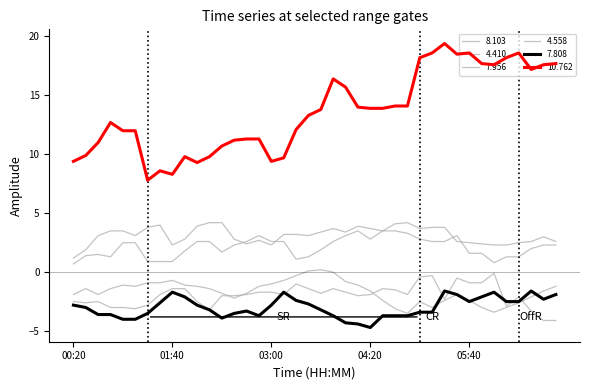

Reading left to right, transcribe all the data shown in this chart.

8.103: 00:20=-1.9	00:30=-1.4	00:40=-1.9	00:50=-1.4	01:00=-1.1	01:10=-1.2	01:20=-0.9	01:30=-0.9	01:40=-0.7	01:50=-1.1	02:00=-1.2	02:10=-1.4	02:20=-1.8	02:30=-2.2	02:40=-1.8	02:50=-1.2	03:00=-1.0	03:10=-0.7	03:20=-0.3	03:30=0.1	03:40=0.2	03:50=-0.0	04:00=-0.8	04:10=-1.1	04:20=-1.6	04:30=-2.4	04:40=-3.1	04:50=-3.5	05:00=-2.5	05:10=-3.0	05:20=-2.4	05:30=-1.9	05:40=-2.4	05:50=-3.0	06:00=-3.4	06:10=-3.0	06:20=-2.6	06:30=-2.1	06:40=-1.6	06:50=-1.2
4.410: 00:20=1.2	00:30=1.9	00:40=3.1	00:50=3.5	01:00=3.5	01:10=3.1	01:20=3.8	01:30=4.0	01:40=2.3	01:50=2.8	02:00=3.9	02:10=4.2	02:20=4.2	02:30=2.8	02:40=2.4	02:50=2.7	03:00=2.3	03:10=3.2	03:20=3.2	03:30=3.1	03:40=3.4	03:50=3.7	04:00=3.4	04:10=3.9	04:20=3.7	04:30=3.5	04:40=4.1	04:50=4.2	05:00=3.7	05:10=3.8	05:20=3.8	05:30=2.6	05:40=2.5	05:50=2.4	06:00=2.3	06:10=2.3	06:20=2.5	06:30=2.6	06:40=3.0	06:50=2.6
10.762: 00:20=9.4	00:30=9.9	00:40=11.0	00:50=12.7	01:00=12.0	01:10=12.0	01:20=7.8	01:30=8.6	01:40=8.3	01:50=9.8	02:00=9.3	02:10=9.8	02:20=10.7	02:30=11.2	02:40=11.3	02:50=11.3	03:00=9.4	03:10=9.7	03:20=12.1	03:30=13.3	03:40=13.8	03:50=16.4	04:00=15.7	04:10=14.0	04:20=13.9	04:30=13.9	04:40=14.1	04:50=14.1	05:00=18.2	05:10=18.6	05:20=19.4	05:30=18.5	05:40=18.6	05:50=17.7	06:00=17.6	06:10=18.2	06:20=18.6	06:30=17.2	06:40=17.6	06:50=17.7
7.808: 00:20=-2.8	00:30=-3.0	00:40=-3.6	00:50=-3.6	01:00=-4.0	01:10=-4.0	01:20=-3.5	01:30=-2.6	01:40=-1.7	01:50=-2.1	02:00=-2.8	02:10=-3.2	02:20=-3.9	02:30=-3.5	02:40=-3.3	02:50=-3.7	03:00=-2.8	03:10=-1.7	03:20=-2.4	03:30=-2.7	03:40=-3.2	03:50=-3.7	04:00=-4.3	04:10=-4.4	04:20=-4.7	04:30=-3.7	04:40=-3.7	04:50=-3.7	05:00=-3.4	05:10=-3.4	05:20=-1.6	05:30=-1.9	05:40=-2.5	05:50=-2.1	06:00=-1.7	06:10=-2.5	06:20=-2.5	06:30=-1.6	06:40=-2.3	06:50=-1.9
7.956: 00:20=-2.5	00:30=-2.6	00:40=-2.5	00:50=-3.0	01:00=-3.0	01:10=-3.1	01:20=-2.8	01:30=-1.9	01:40=-1.4	01:50=-1.4	02:00=-2.5	02:10=-3.2	02:20=-2.0	02:30=-2.0	02:40=-1.9	02:50=-1.7	03:00=-1.7	03:10=-1.9	03:20=-1.0	03:30=-1.4	03:40=-1.8	03:50=-1.4	04:00=-1.7	04:10=-2.0	04:20=-1.9	04:30=-1.4	04:40=-1.5	04:50=-1.9	05:00=-0.4	05:10=-0.3	05:20=-2.3	05:30=-0.5	05:40=-0.9	05:50=-0.9	06:00=-0.1	06:10=-2.9	06:20=-2.1	06:30=-3.3	06:40=-4.1	06:50=-4.1
4.558: 00:20=0.7	00:30=1.4	00:40=1.5	00:50=1.3	01:00=2.5	01:10=2.5	01:20=0.9	01:30=0.9	01:40=0.9	01:50=1.8	02:00=2.6	02:10=2.6	02:20=1.7	02:30=2.3	02:40=2.6	02:50=3.1	03:00=2.6	03:10=2.6	03:20=1.1	03:30=1.3	03:40=1.9	03:50=2.6	04:00=3.1	04:10=3.5	04:20=2.8	04:30=3.5	04:40=3.5	04:50=3.3	05:00=2.8	05:10=2.6	05:20=2.6	05:30=3.1	05:40=1.6	05:50=1.6	06:00=0.8	06:10=1.3	06:20=1.3	06:30=2.0	06:40=2.3	06:50=2.3